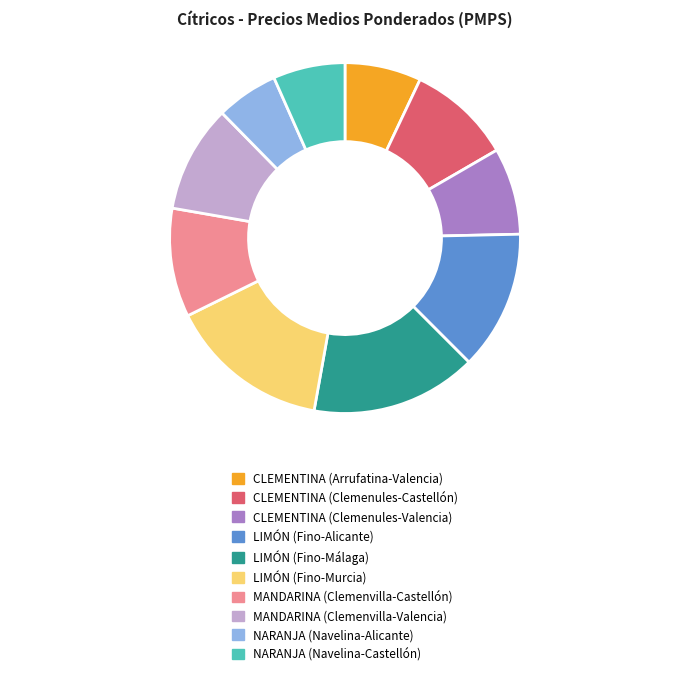

Is the sum of CLEMENTINA (Clemenules-Castellón) and LIMÓN (Fino-Murcia) greater than half?

No